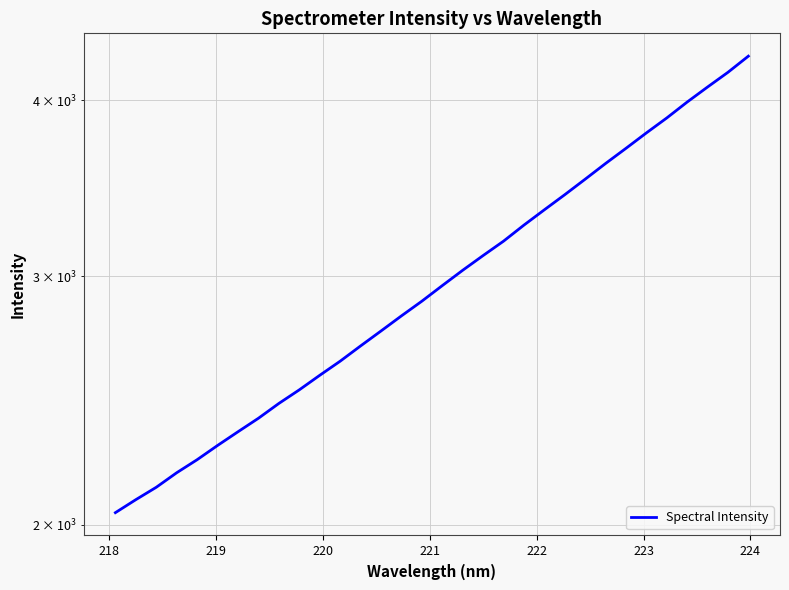

How many lines are shown in the chart?

1